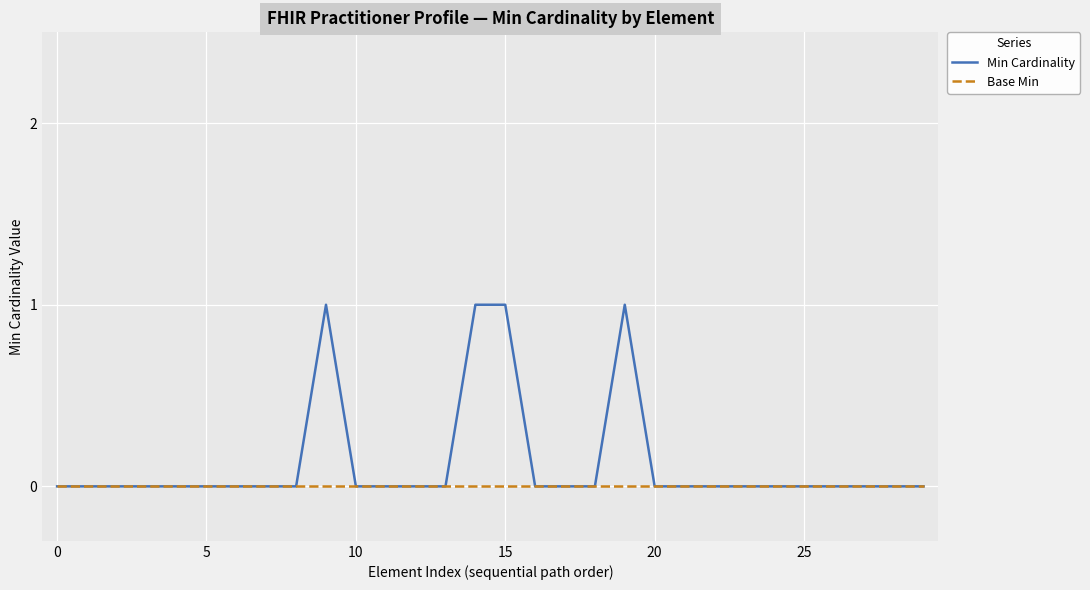

Rank the series by their maximum value, from lowest to highest.

Base Min, Min Cardinality